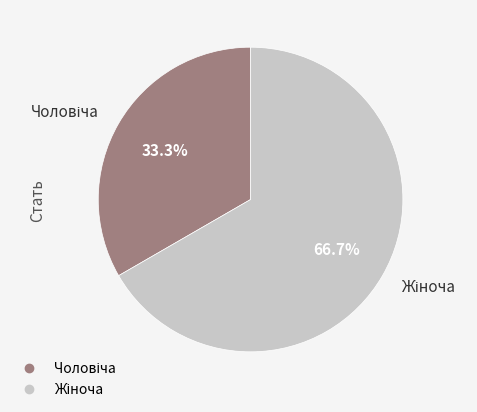

Does any single category account for the majority?

Yes